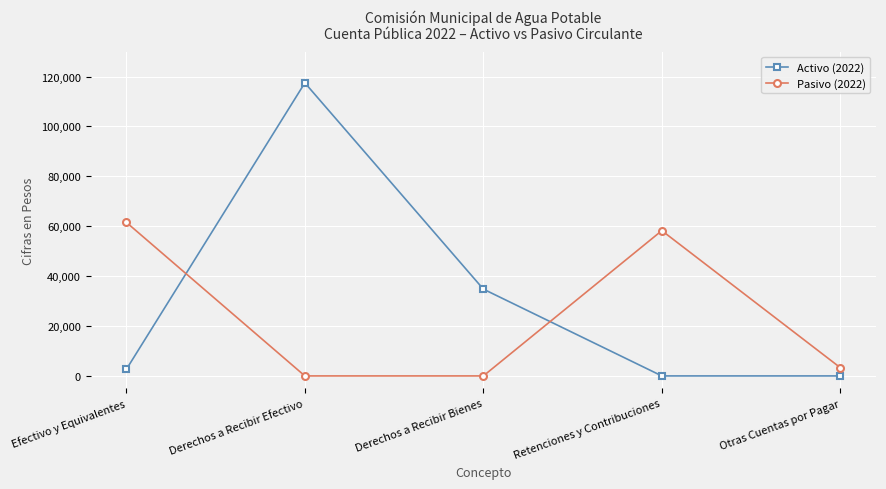

What is the maximum value for Pasivo (2022)?

61556.0